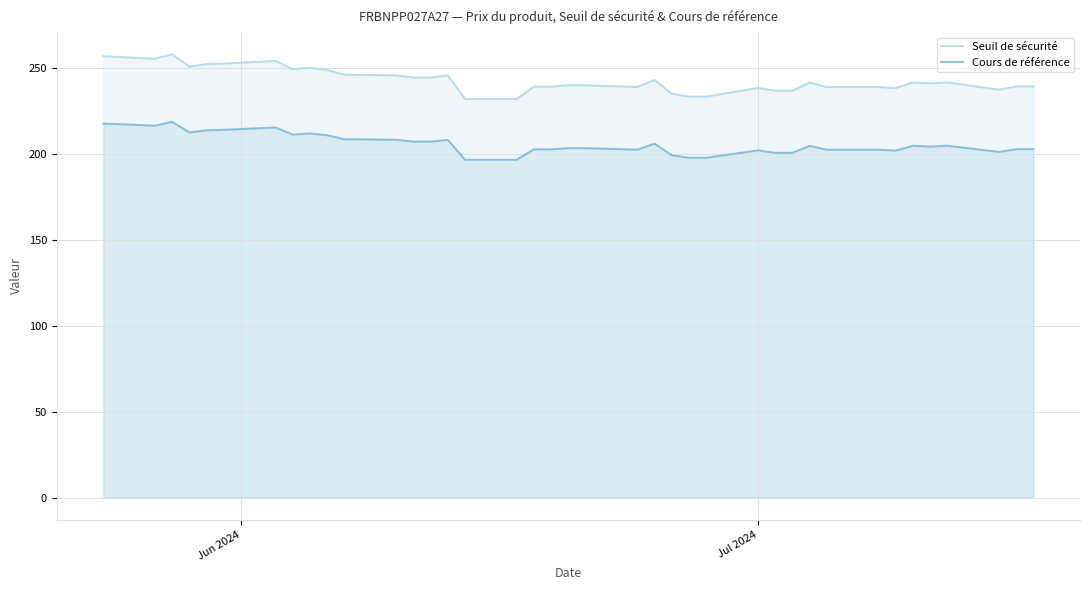

What is the minimum value for Cours de référence?

196.7